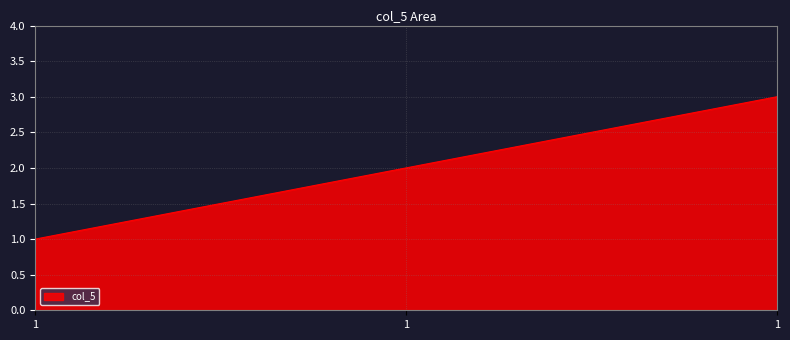

How many distinct data groups are displayed?

1